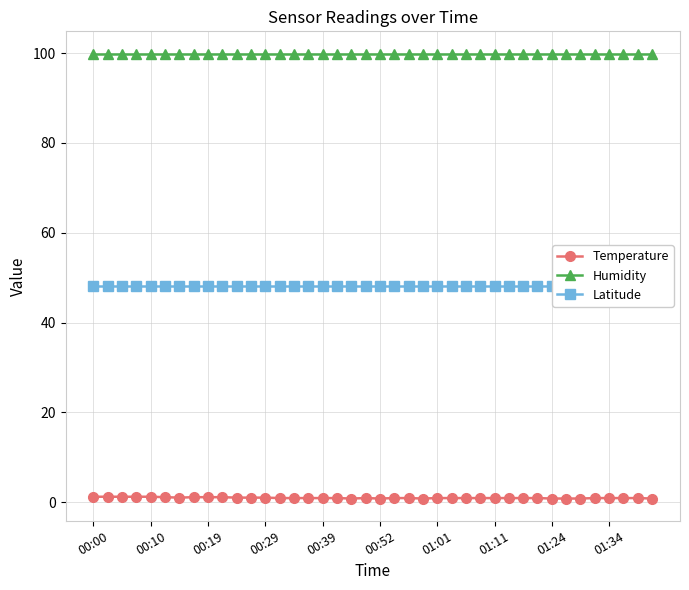

Rank the series at 13 from lowest to highest value.

Temperature, Latitude, Humidity